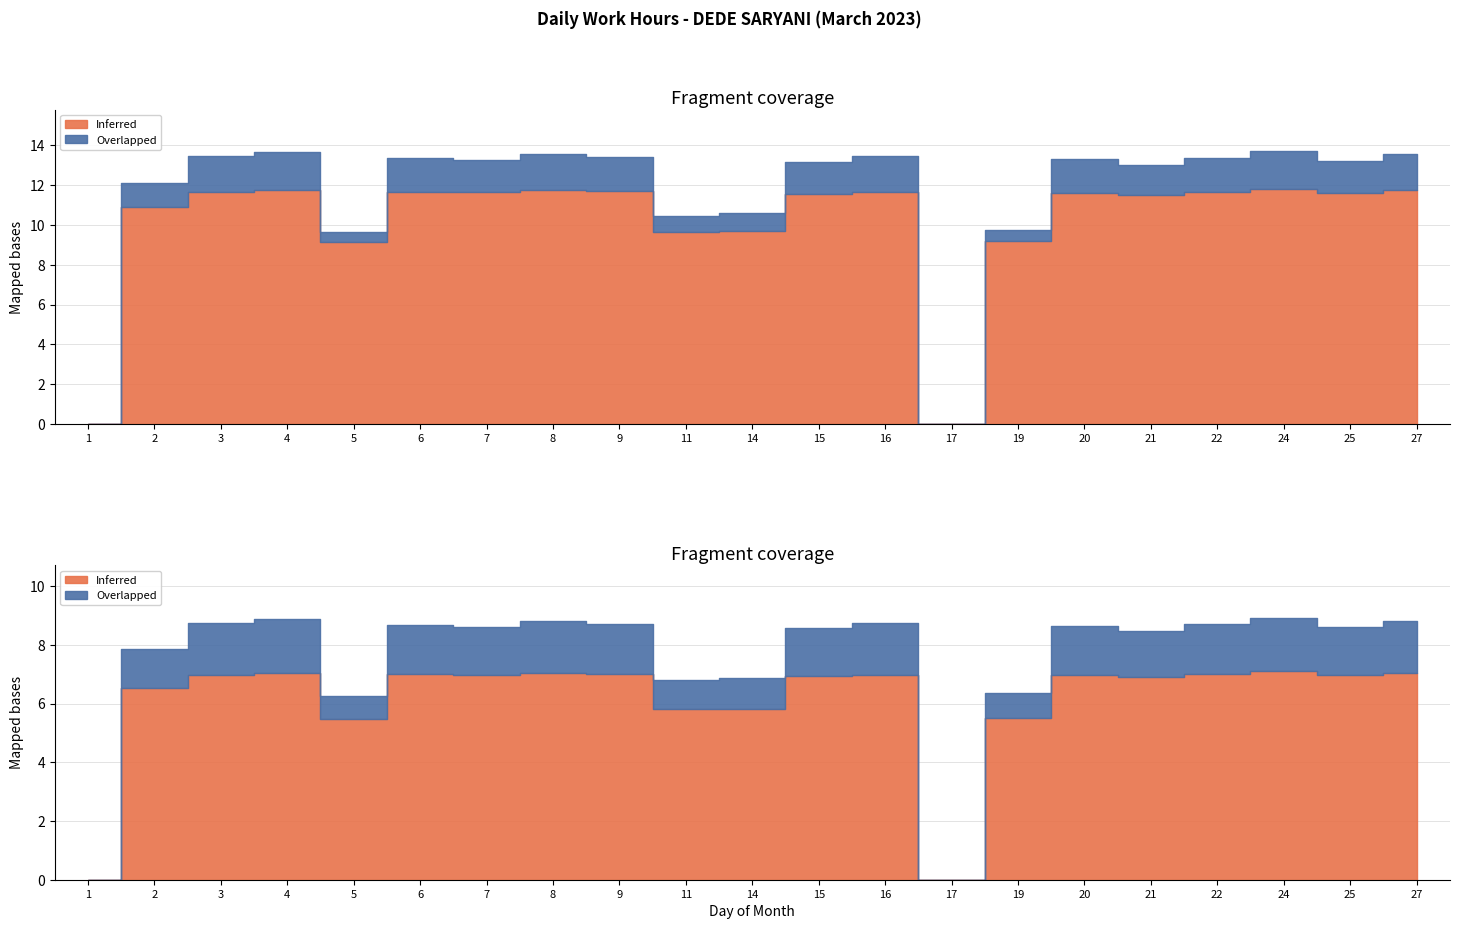

What is the total value across all series at 19?

9.8